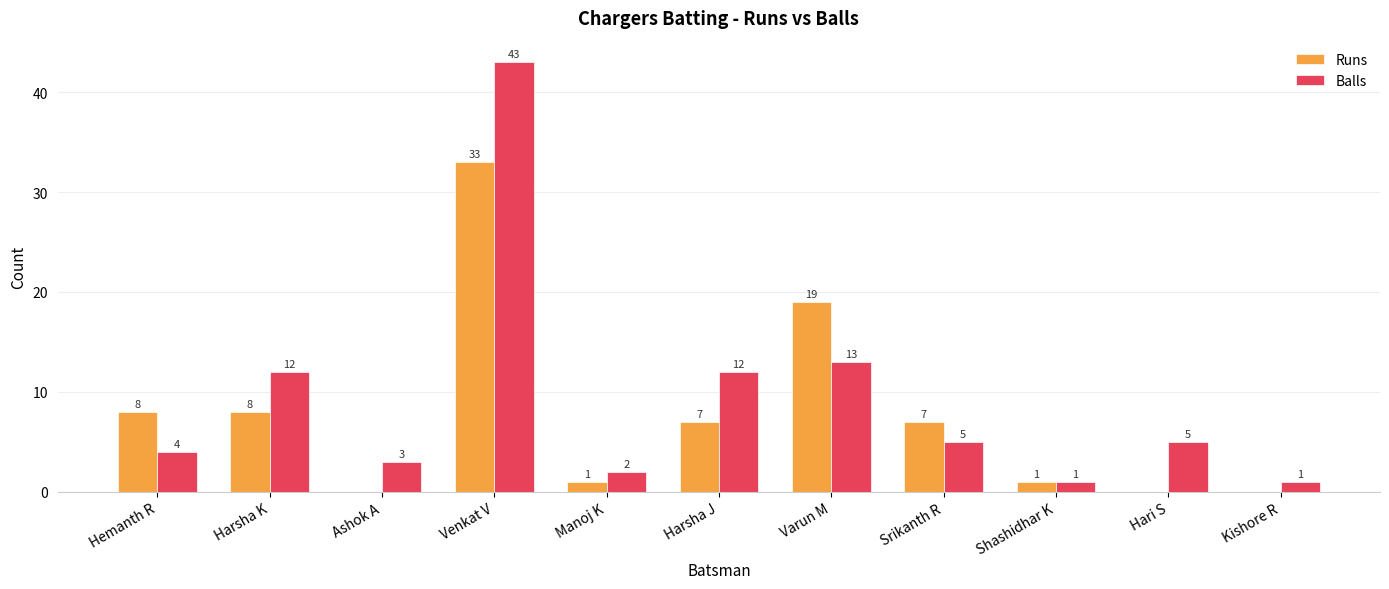

Count the number of categories in the chart.

11